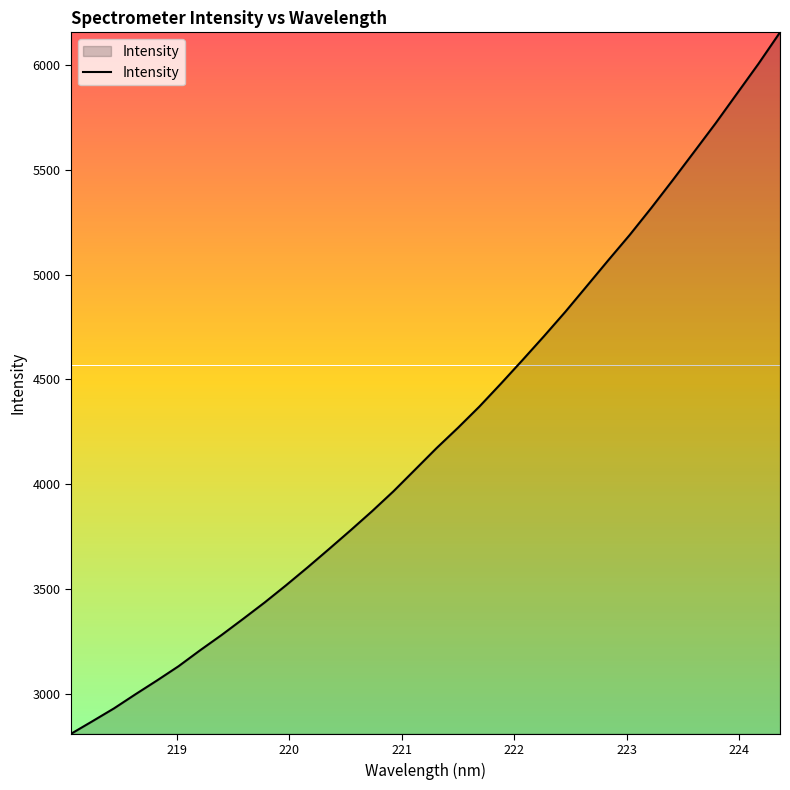

What is the minimum value shown in the chart?

2809.6